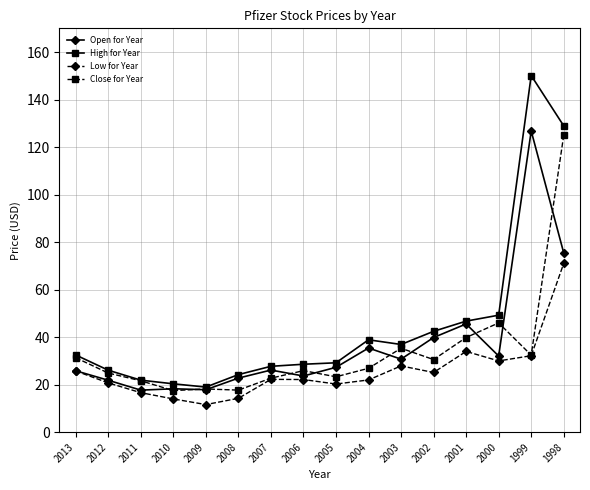

True or false: Low for Year and High for Year cross at least once.

False